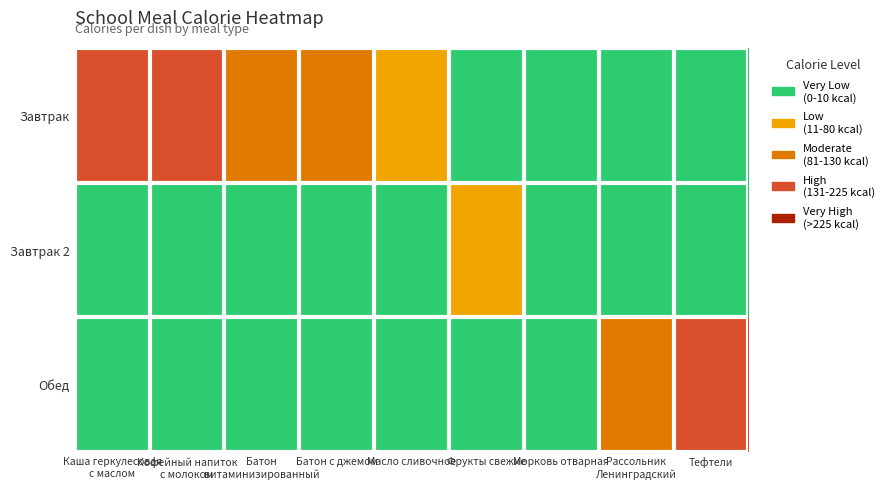

Which series has the largest range (max minus min)?

Завтрак